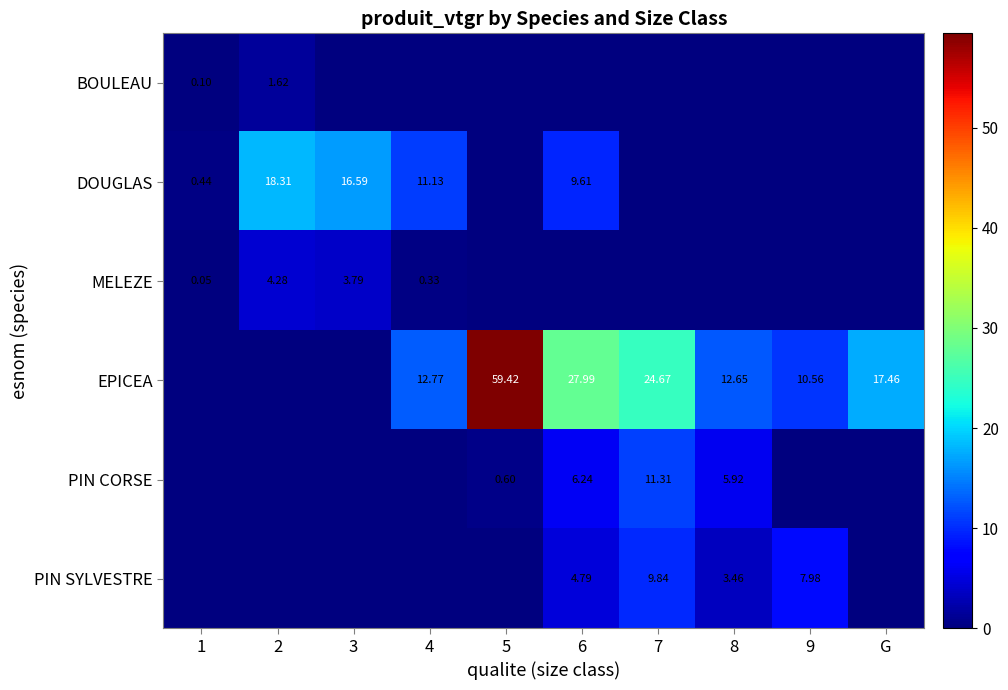

The value of PIN SYLVESTRE at 4 is 0.0. True or false?

True